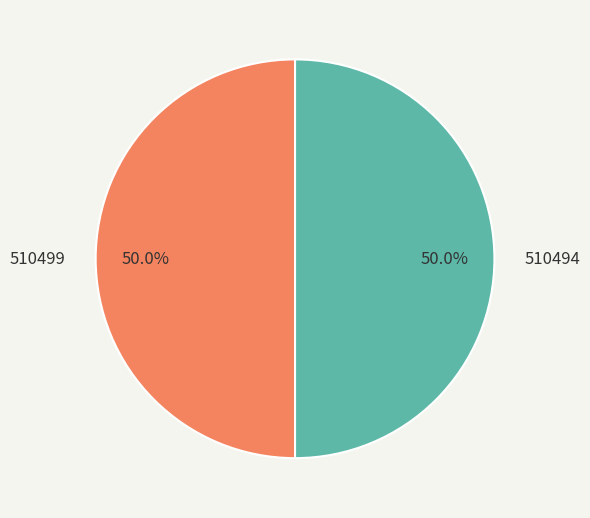

To the nearest percent, what is the average slice percentage?

50%